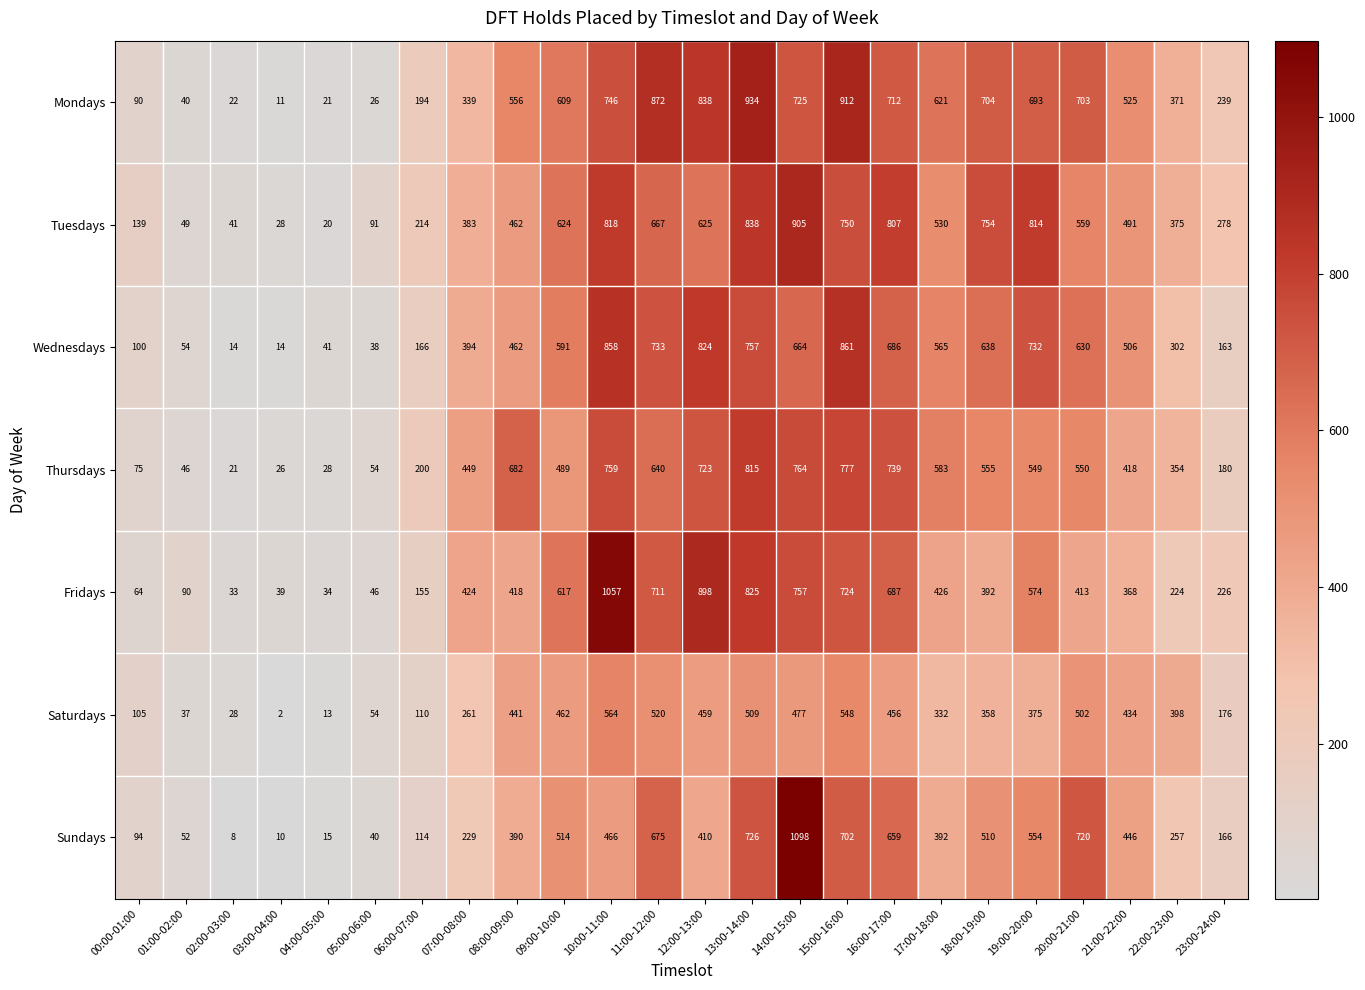

List the series in order of their peak value, lowest first.

Saturdays, Thursdays, Wednesdays, Tuesdays, Mondays, Fridays, Sundays